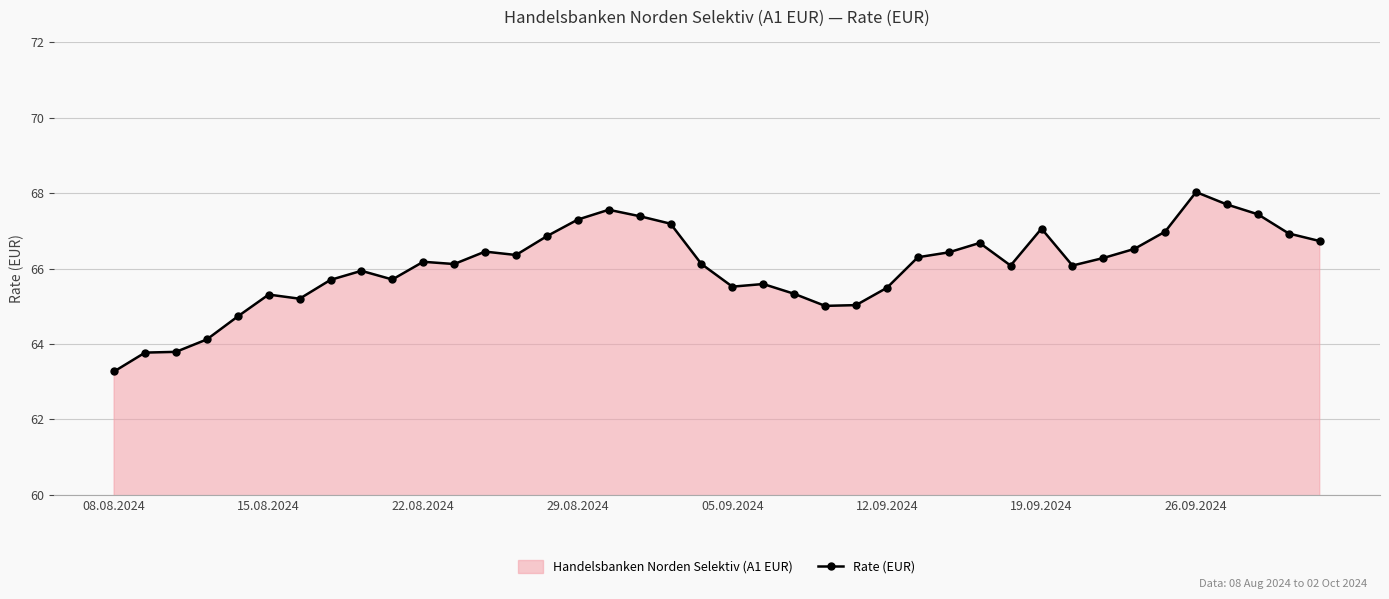

True or false: there are more than 1 points higher than both neighbors.

True